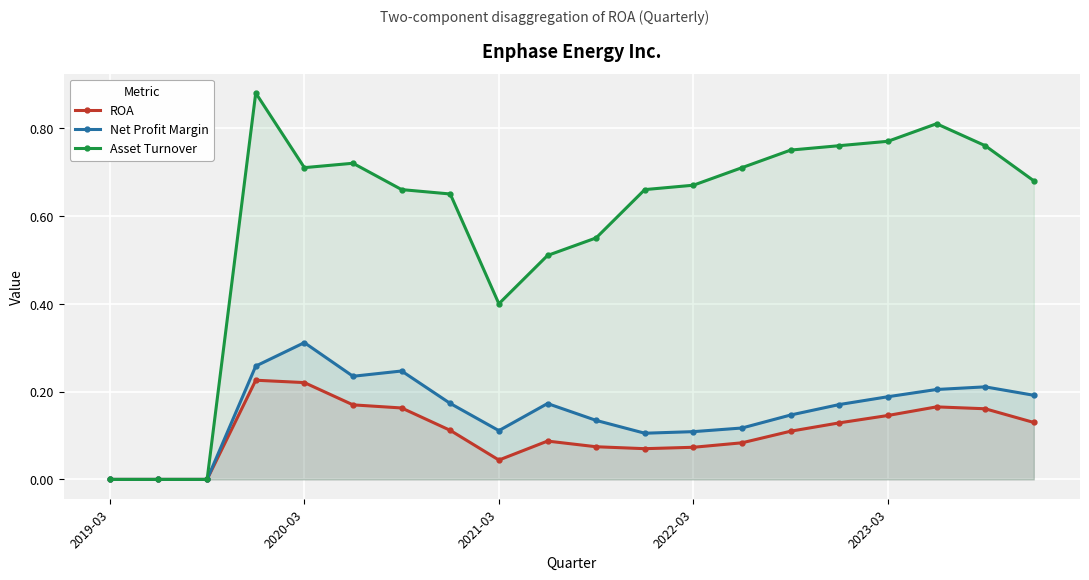

Rank the series by their maximum value, from highest to lowest.

Asset Turnover, Net Profit Margin, ROA